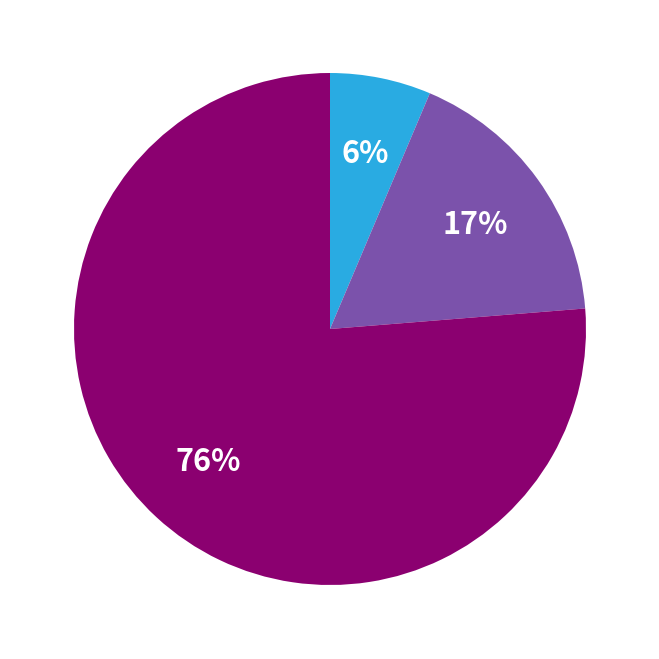

To the nearest percent, what is the average slice percentage?

33%